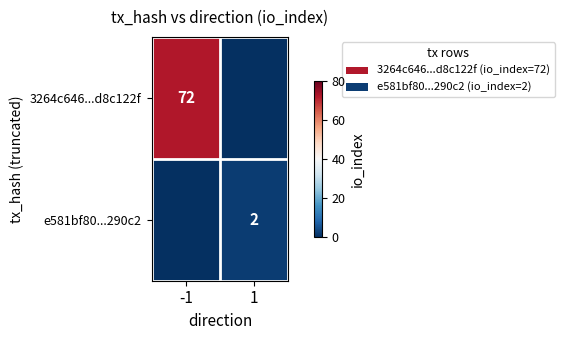

The 3264c646...d8c122f series shows 72 at -1. True or false?

True